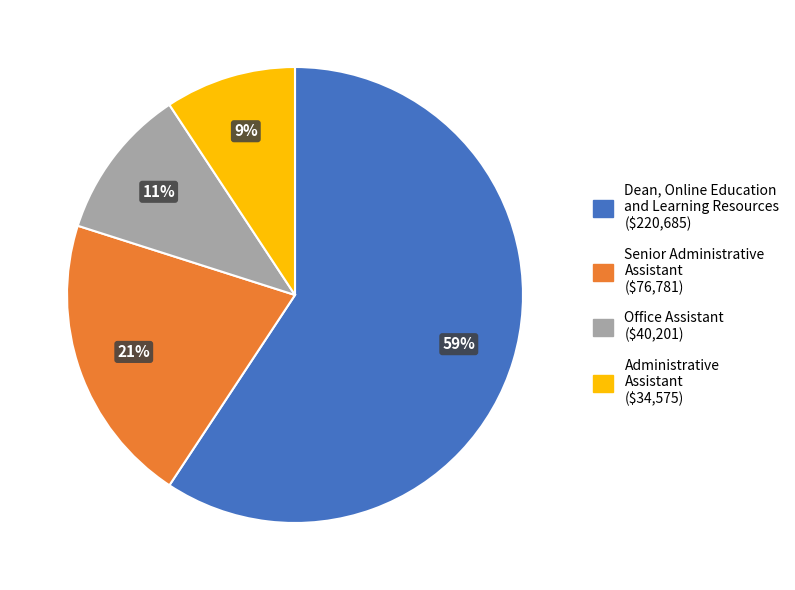

Count the number of slices in the pie.

4